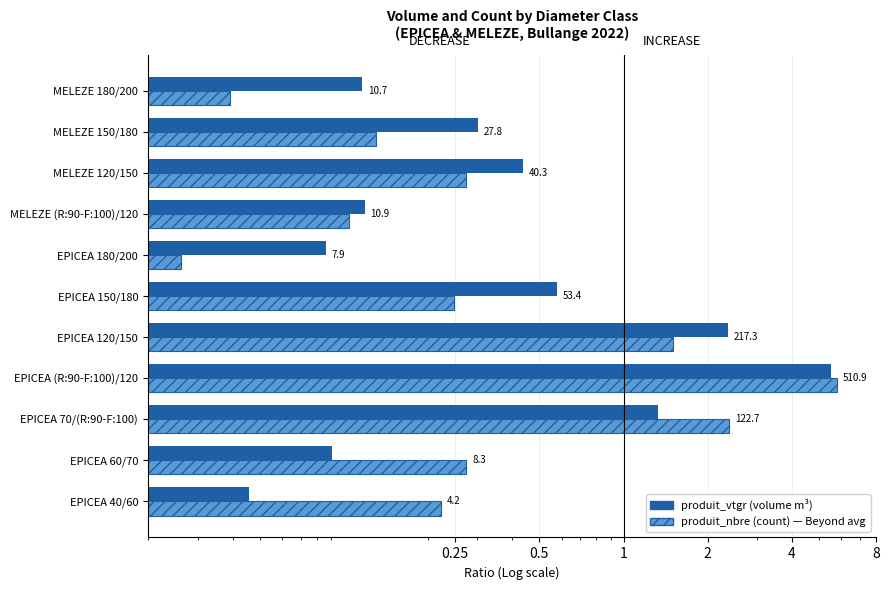

How many bars are there in total?

22